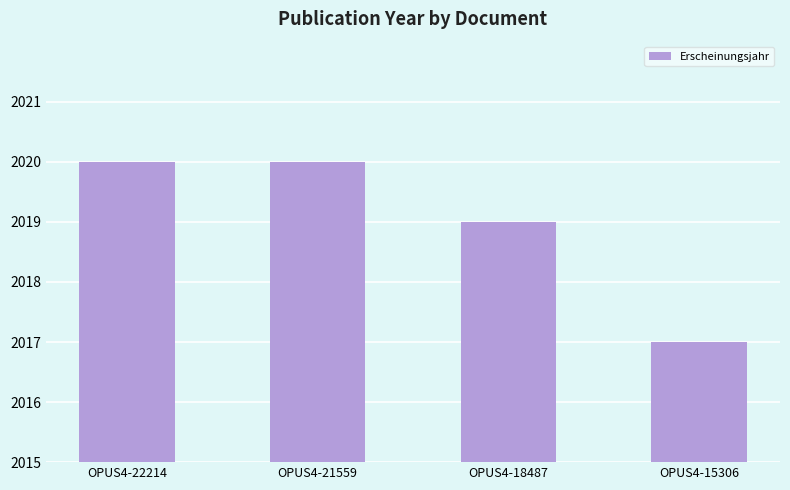

Read the value at OPUS4-18487.

2019